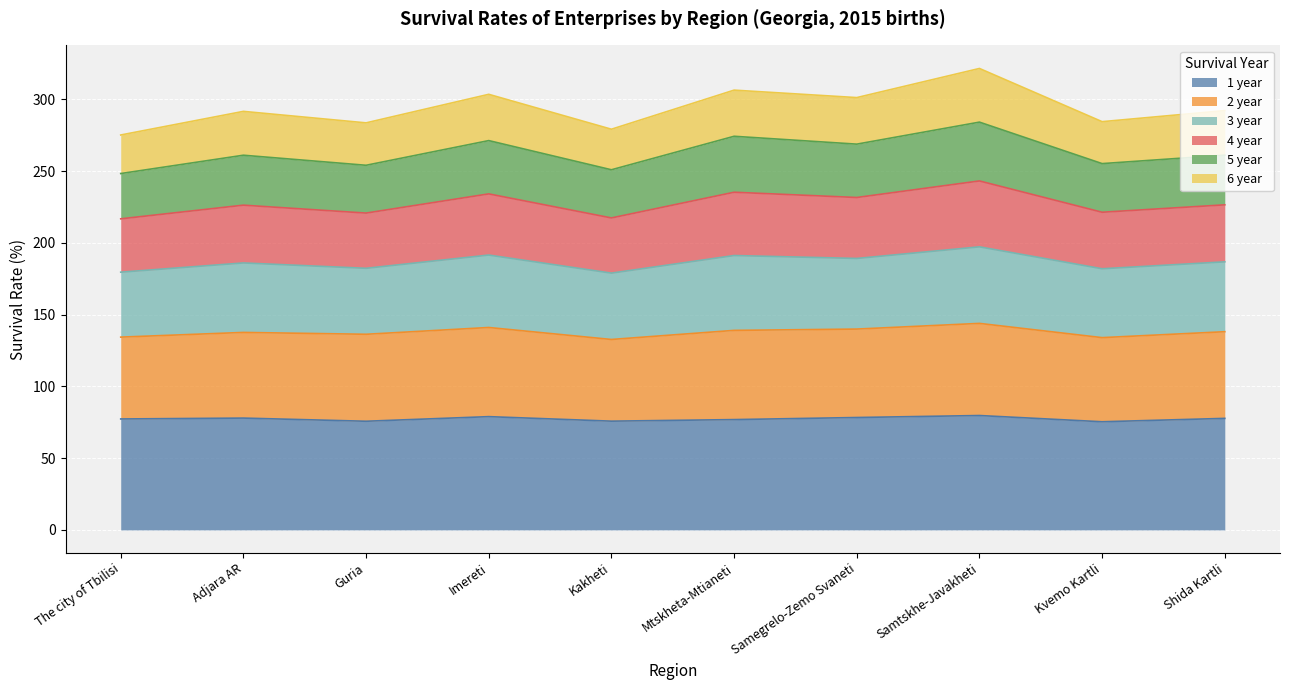

What is the maximum value shown in the chart?

321.4